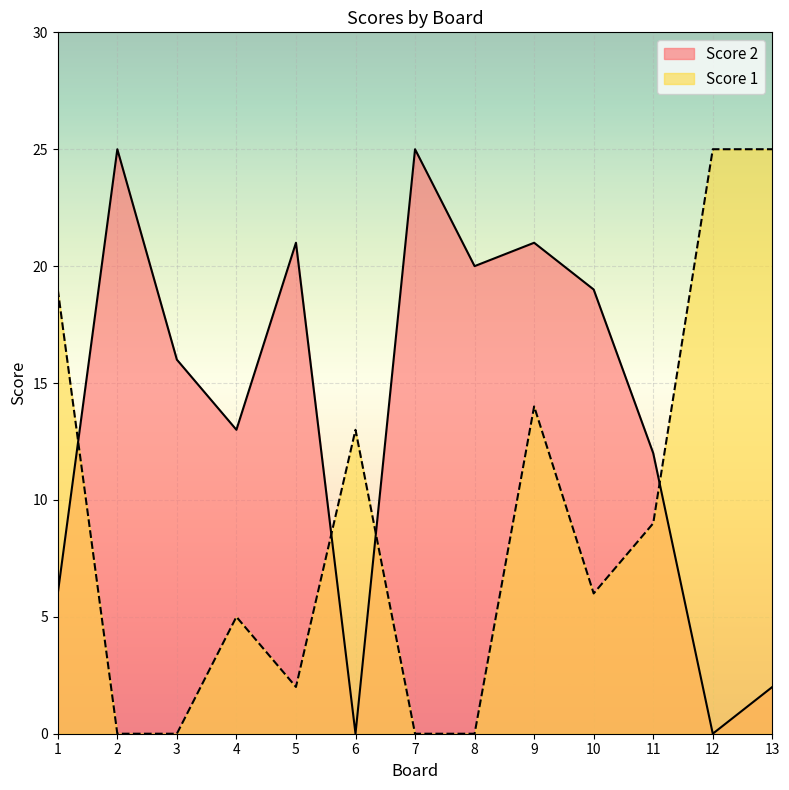

What is the sum of the Score 1 values at 6 and 1?

32